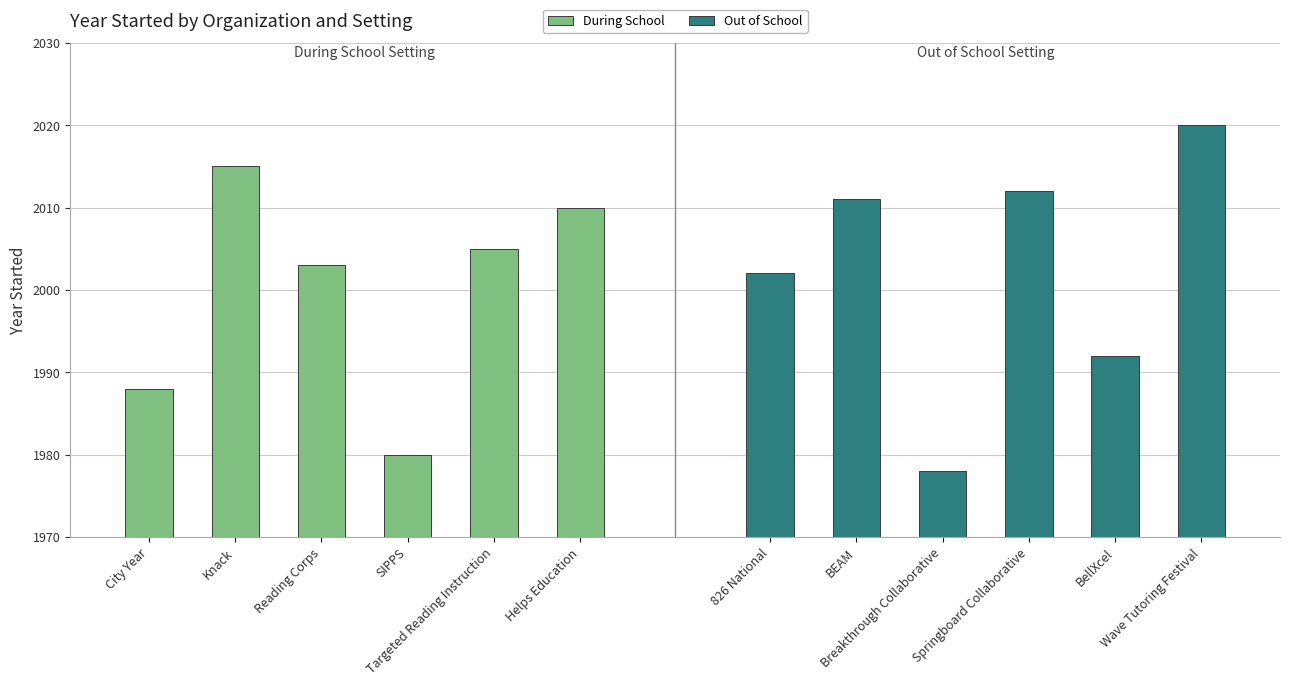

List the series in order of their overall mean, highest first.

Out of School, During School